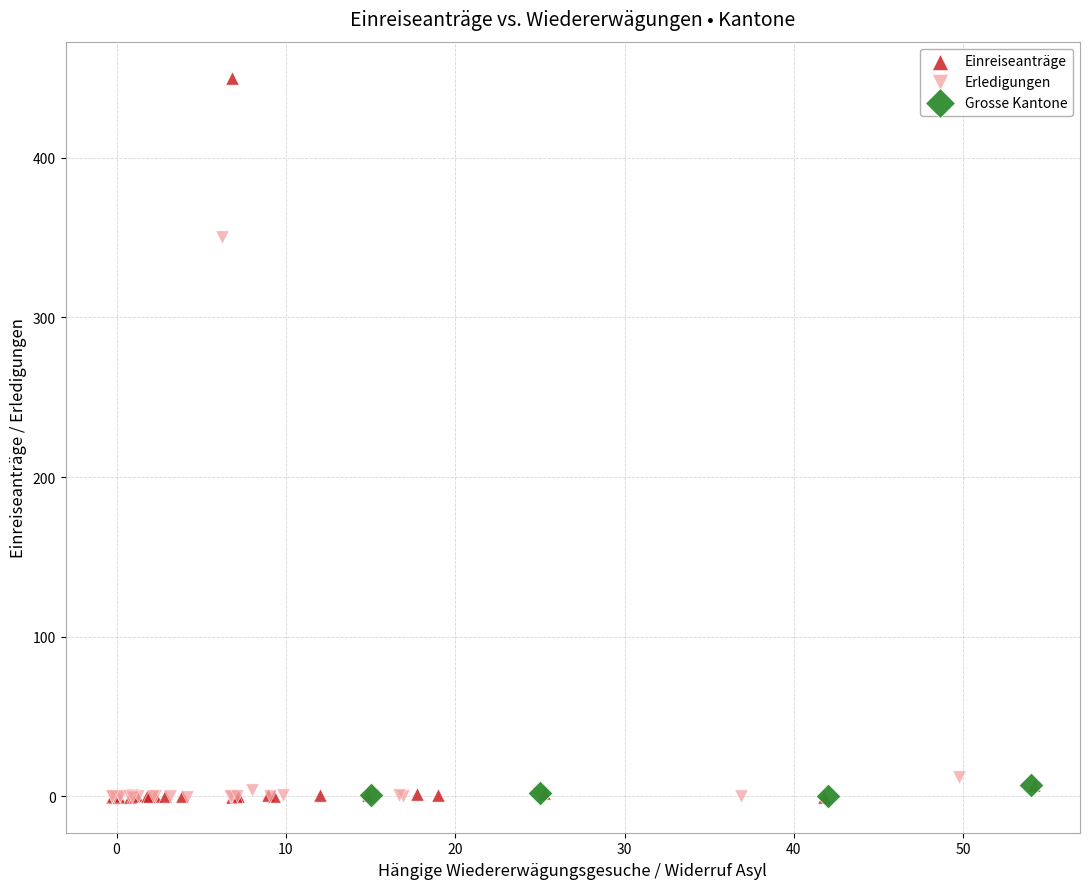

Which series reaches the maximum Y coordinate?

Einreiseanträge